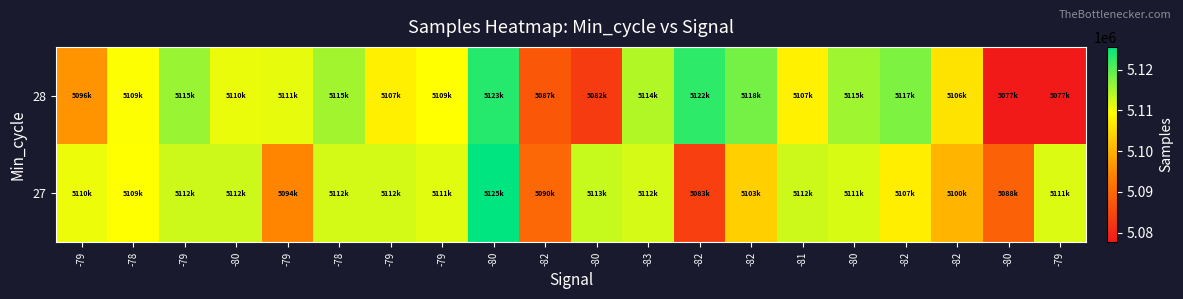

Count the number of data series in this chart.

2